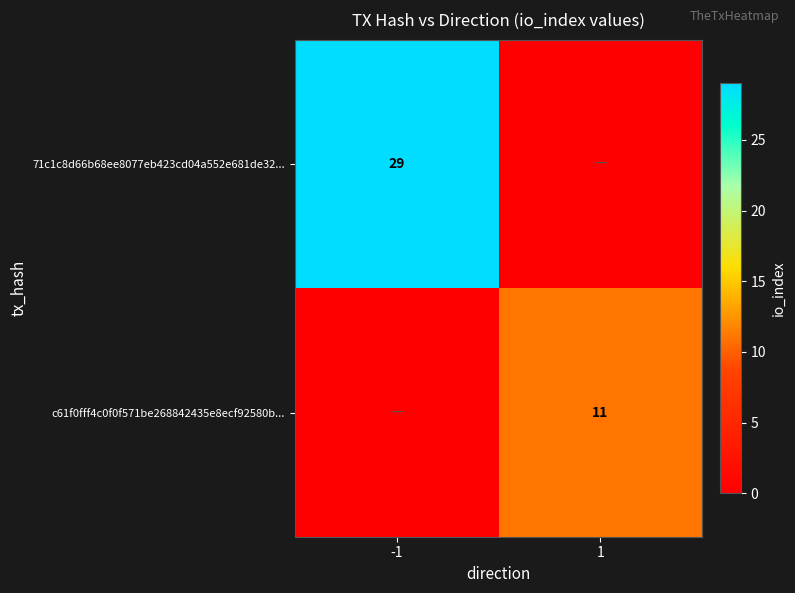

Between -1 and 1, which is larger?

-1